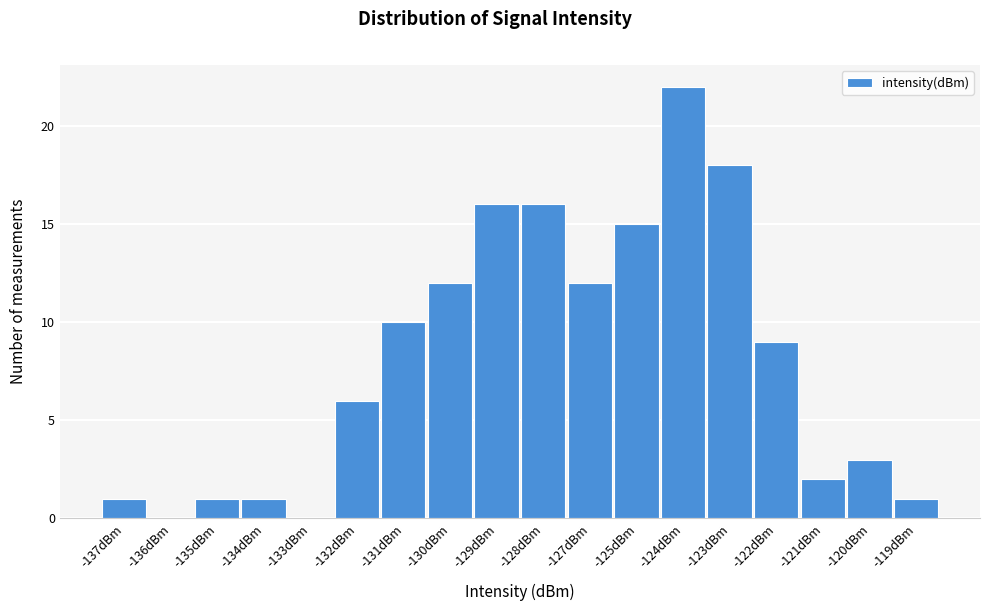

Reading left to right, extract all data points from this chart.

-137dBm=1	-136dBm=0	-135dBm=1	-134dBm=1	-133dBm=0	-132dBm=6	-131dBm=10	-130dBm=12	-129dBm=16	-128dBm=16	-127dBm=12	-125dBm=15	-124dBm=22	-123dBm=18	-122dBm=9	-121dBm=2	-120dBm=3	-119dBm=1